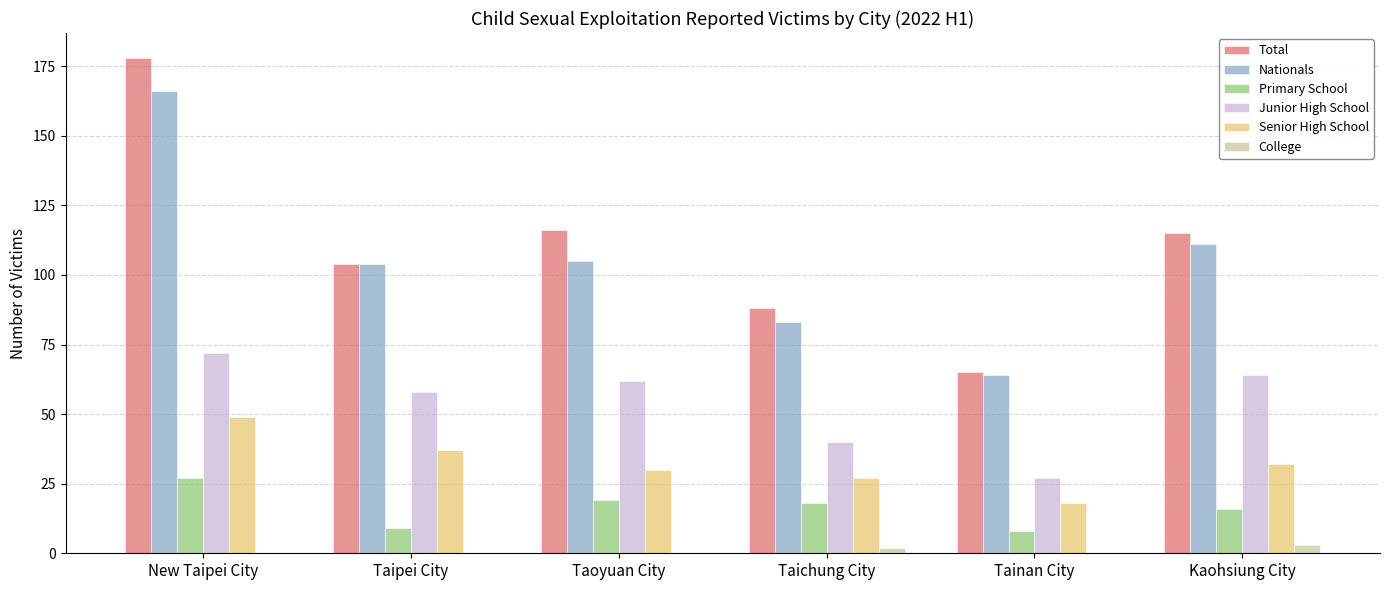

What is the highest value of the Total series?

178